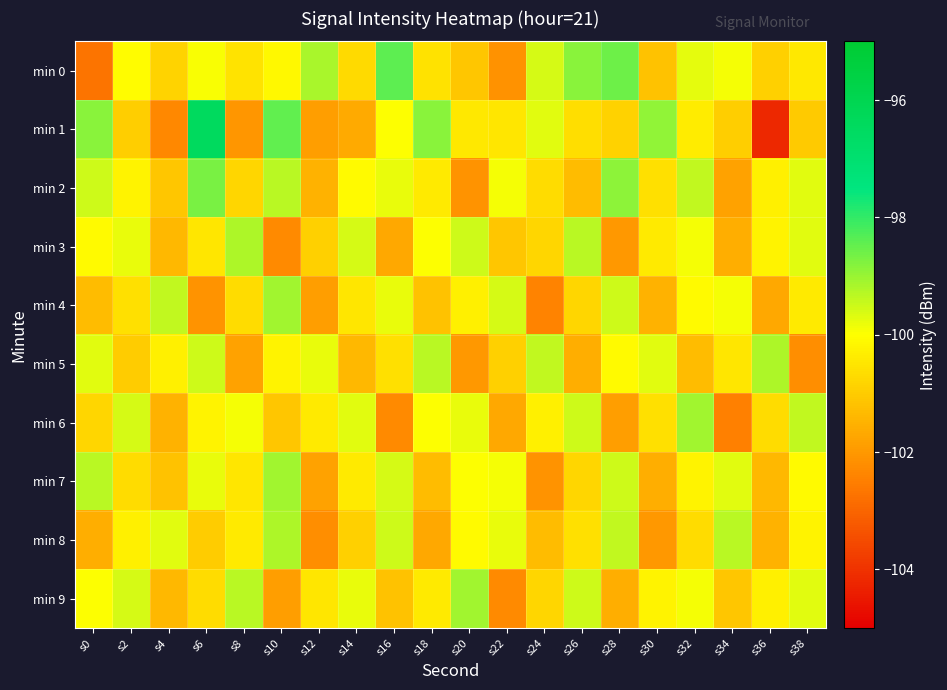

Reading right to left, what are all the values shown in this chart?

min 0: s38=-100.5	s36=-100.9	s34=-99.9	s32=-99.7	s30=-101.2	s28=-98.6	s26=-98.8	s24=-99.6	s22=-102.1	s20=-101.1	s18=-100.5	s16=-98.4	s14=-100.7	s12=-99.2	s10=-100.2	s8=-100.5	s6=-100.0	s4=-100.8	s2=-100.1	s0=-102.7
min 1: s38=-101.0	s36=-104.2	s34=-100.9	s32=-100.4	s30=-98.9	s28=-100.9	s26=-100.7	s24=-99.7	s22=-100.5	s20=-100.5	s18=-98.8	s16=-100.0	s14=-101.7	s12=-101.9	s10=-98.4	s8=-102.1	s6=-96.4	s4=-102.3	s2=-100.9	s0=-98.9
min 2: s38=-99.7	s36=-100.3	s34=-101.8	s32=-99.4	s30=-100.6	s28=-98.9	s26=-101.3	s24=-100.7	s22=-99.9	s20=-102.1	s18=-100.4	s16=-99.8	s14=-100.1	s12=-101.5	s10=-99.3	s8=-100.8	s6=-98.7	s4=-101.1	s2=-100.2	s0=-99.5
min 3: s38=-99.7	s36=-100.2	s34=-101.6	s32=-99.9	s30=-100.4	s28=-102.0	s26=-99.3	s24=-100.8	s22=-101.1	s20=-99.5	s18=-100.0	s16=-101.7	s14=-99.6	s12=-100.9	s10=-102.3	s8=-99.2	s6=-100.5	s4=-101.4	s2=-99.8	s0=-100.1
min 4: s38=-100.4	s36=-101.7	s34=-99.9	s32=-100.1	s30=-101.5	s28=-99.5	s26=-100.8	s24=-102.4	s22=-99.6	s20=-100.3	s18=-101.2	s16=-99.8	s14=-100.5	s12=-101.9	s10=-99.1	s8=-100.7	s6=-102.1	s4=-99.4	s2=-100.6	s0=-101.3
min 5: s38=-102.2	s36=-99.2	s34=-100.5	s32=-101.3	s30=-99.7	s28=-100.1	s26=-101.6	s24=-99.4	s22=-100.9	s20=-102.0	s18=-99.3	s16=-100.6	s14=-101.4	s12=-99.8	s10=-100.2	s8=-101.8	s6=-99.5	s4=-100.3	s2=-101.0	s0=-99.7
min 6: s38=-99.4	s36=-100.7	s34=-102.5	s32=-99.1	s30=-100.6	s28=-101.9	s26=-99.5	s24=-100.3	s22=-101.7	s20=-99.8	s18=-100.0	s16=-102.3	s14=-99.7	s12=-100.4	s10=-101.1	s8=-99.9	s6=-100.2	s4=-101.5	s2=-99.6	s0=-100.8
min 7: s38=-100.1	s36=-101.4	s34=-99.7	s32=-100.2	s30=-101.6	s28=-99.5	s26=-100.8	s24=-102.1	s22=-99.9	s20=-100.0	s18=-101.3	s16=-99.6	s14=-100.4	s12=-101.8	s10=-99.1	s8=-100.5	s6=-99.8	s4=-101.2	s2=-100.7	s0=-99.3
min 8: s38=-100.2	s36=-101.5	s34=-99.3	s32=-100.7	s30=-102.0	s28=-99.4	s26=-100.6	s24=-101.3	s22=-99.8	s20=-100.1	s18=-101.7	s16=-99.5	s14=-100.9	s12=-102.2	s10=-99.2	s8=-100.4	s6=-101.0	s4=-99.7	s2=-100.3	s0=-101.6
min 9: s38=-99.7	s36=-100.3	s34=-101.1	s32=-99.9	s30=-100.2	s28=-101.6	s26=-99.5	s24=-100.8	s22=-102.3	s20=-99.1	s18=-100.4	s16=-101.2	s14=-99.8	s12=-100.5	s10=-101.9	s8=-99.3	s6=-100.7	s4=-101.4	s2=-99.6	s0=-100.0